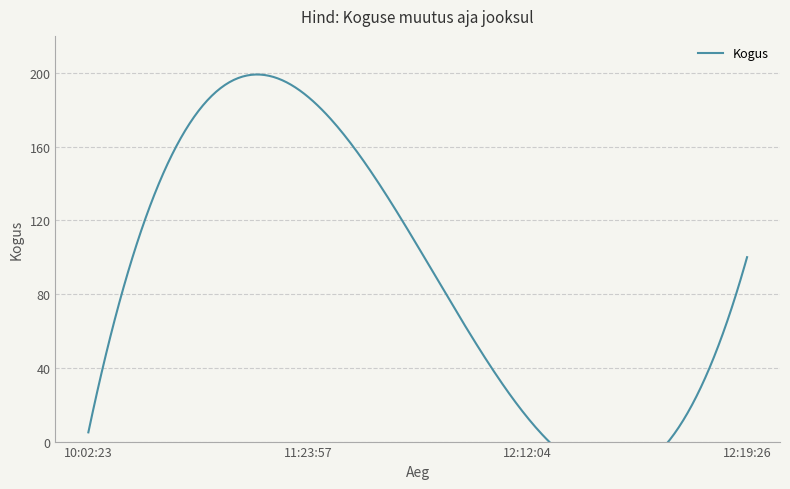

The chart shows a value of 108 at 11:23:57. True or false?

False